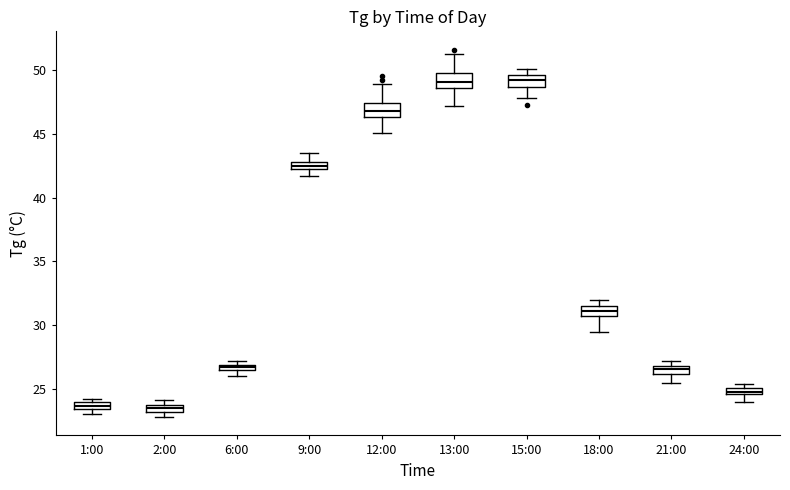

Where is the upper edge of the box for 13:00 on the y-axis? The values are not printed on the chart, so give them approximately, as read against the axis.

50.0